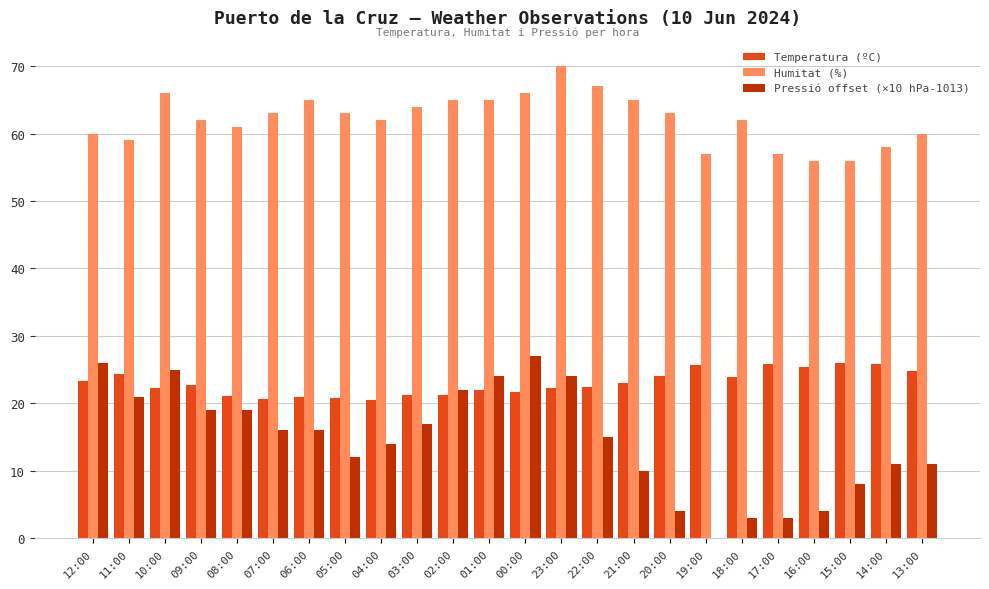

Which series has the largest total across all categories?

Humitat (%)